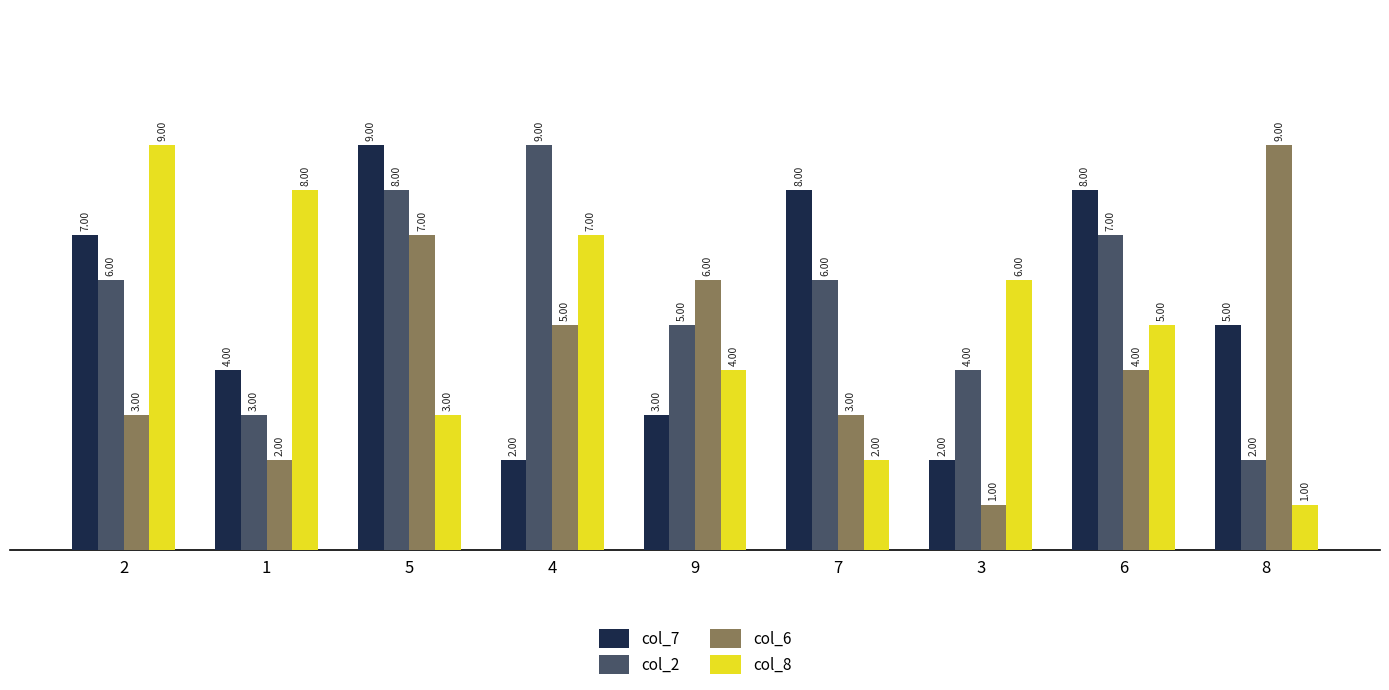

Count the number of data series in this chart.

4